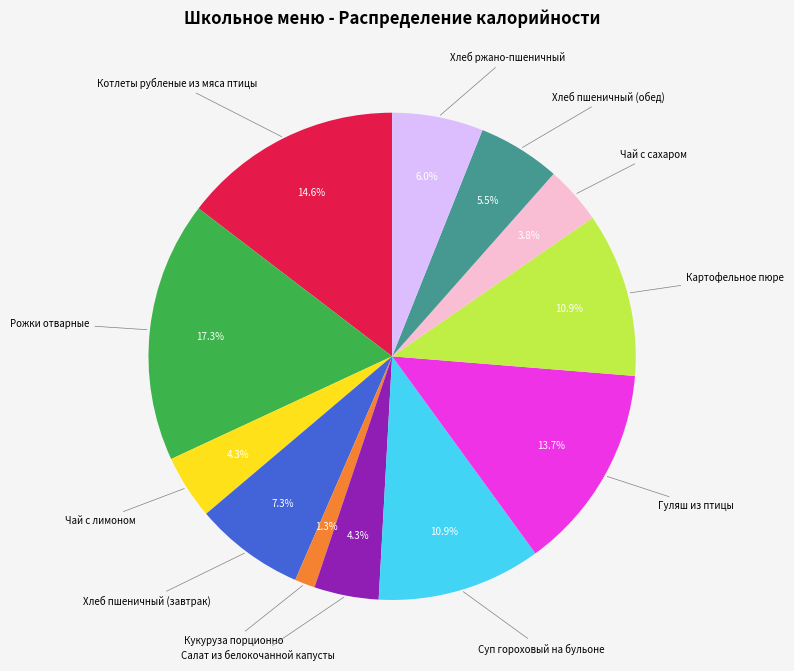

Is there a majority slice in this chart?

No